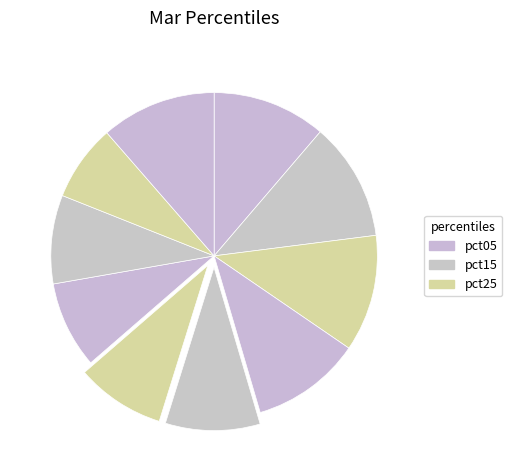

How many slices are in this pie chart?

10